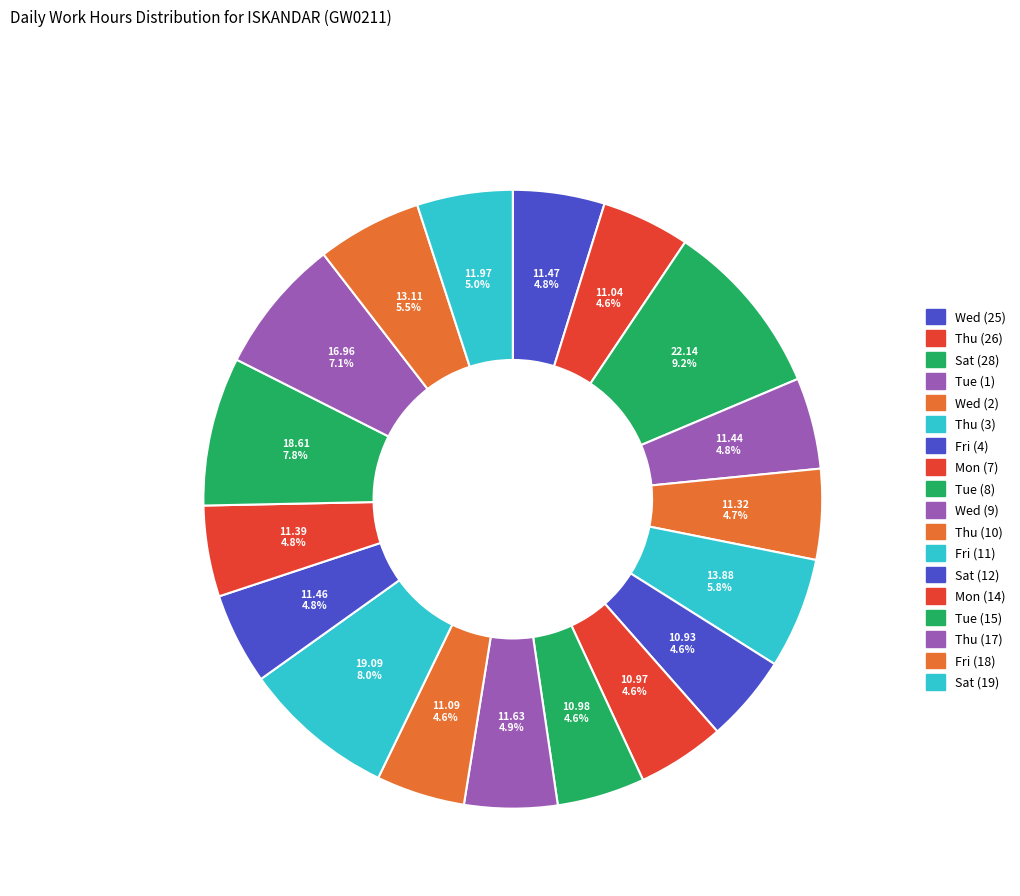

Is it true that Thu (3) is 6% of the pie?

True